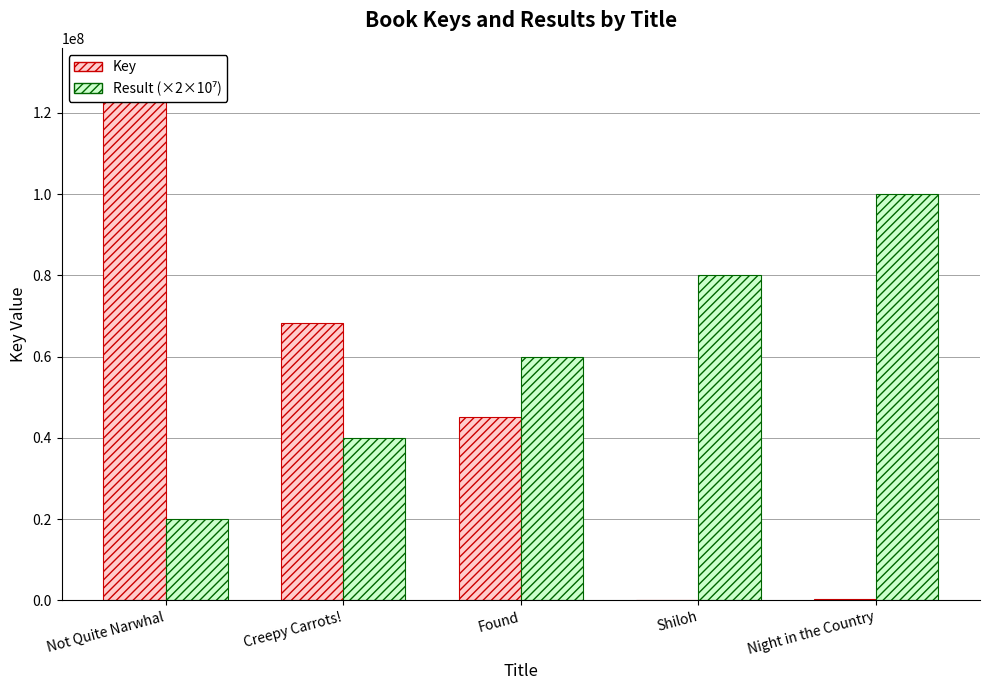

What are all the series names shown in the legend?

Key, Result (×2×10⁷)